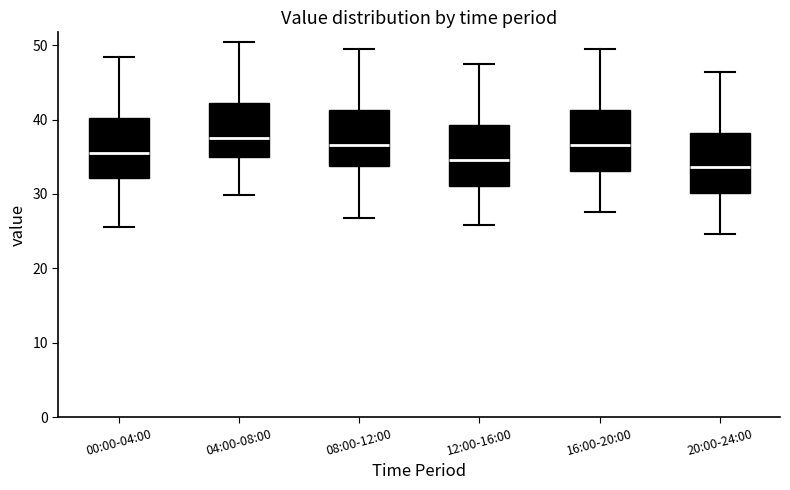

Reading left to right, transcribe this box plot: for each box, give where its median line is, the range the box spans, and where its two whiskers end, as read against the y-axis. The values are not printed on the chart, so give them approximately, as read against the axis.

00:00-04:00: median 36, box 32 to 40, whiskers 26 to 48
04:00-08:00: median 38, box 35 to 42, whiskers 30 to 50
08:00-12:00: median 37, box 34 to 41, whiskers 27 to 49
12:00-16:00: median 35, box 31 to 39, whiskers 26 to 47
16:00-20:00: median 37, box 33 to 41, whiskers 28 to 49
20:00-24:00: median 34, box 30 to 38, whiskers 25 to 46